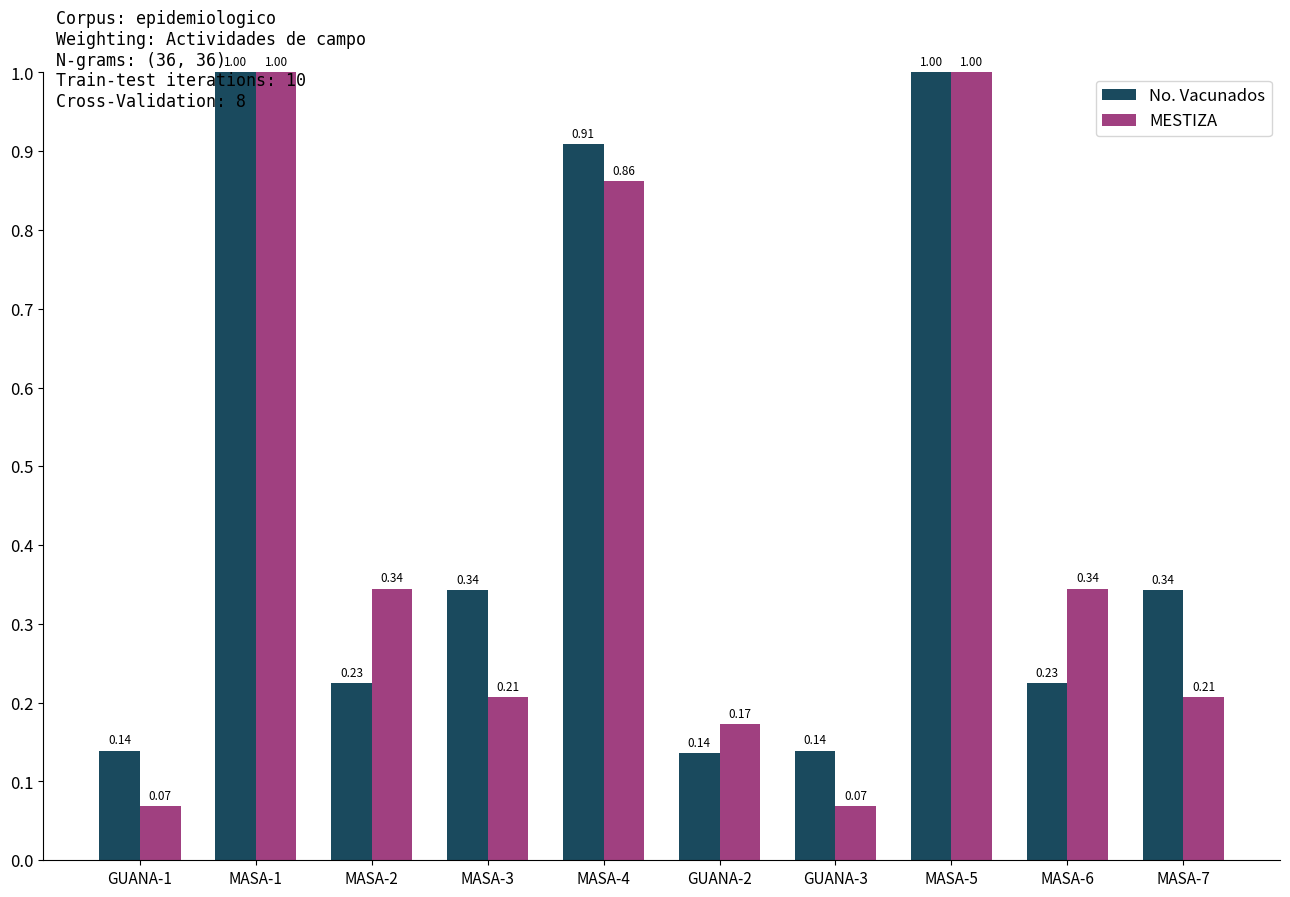

Which series has the largest total across all categories?

No. Vacunados